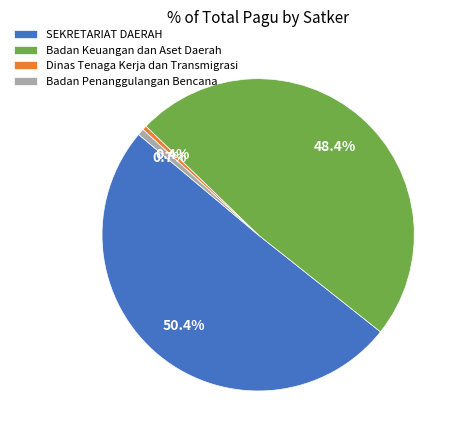

Is there a majority slice in this chart?

Yes